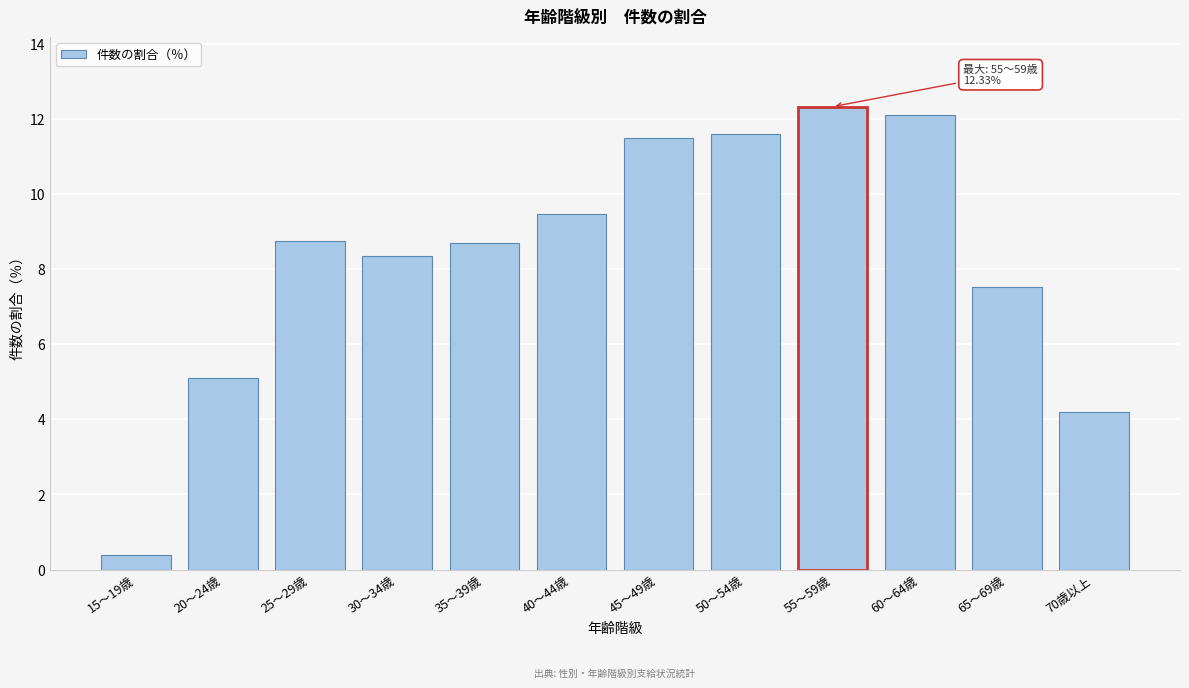

Reading left to right, extract all data points from this chart.

0.4	5.1	8.7	8.3	8.7	9.5	11.5	11.6	12.3	12.1	7.5	4.2